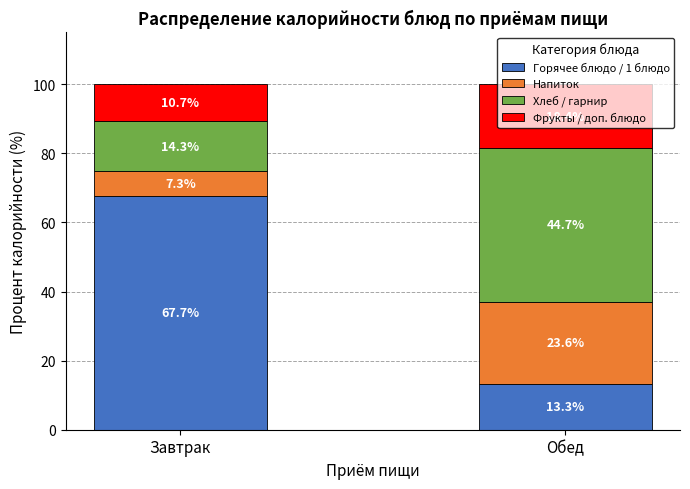

How many distinct data groups are displayed?

4